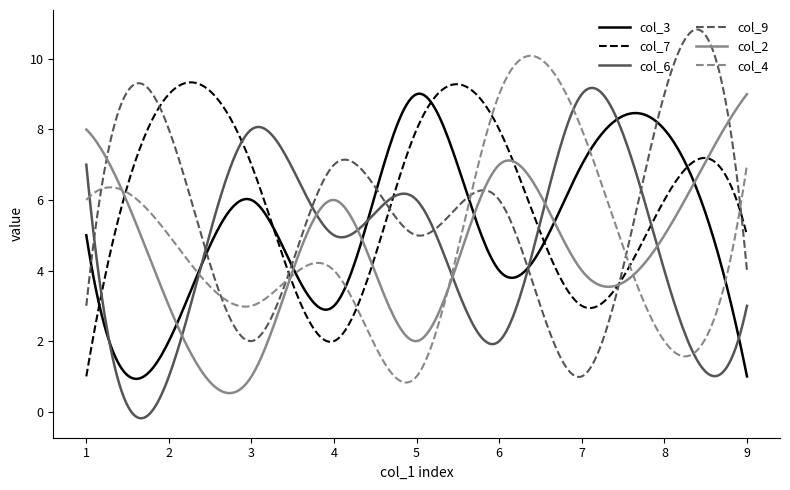

True or false: col_2 has more than 0 interior local peaks.

True